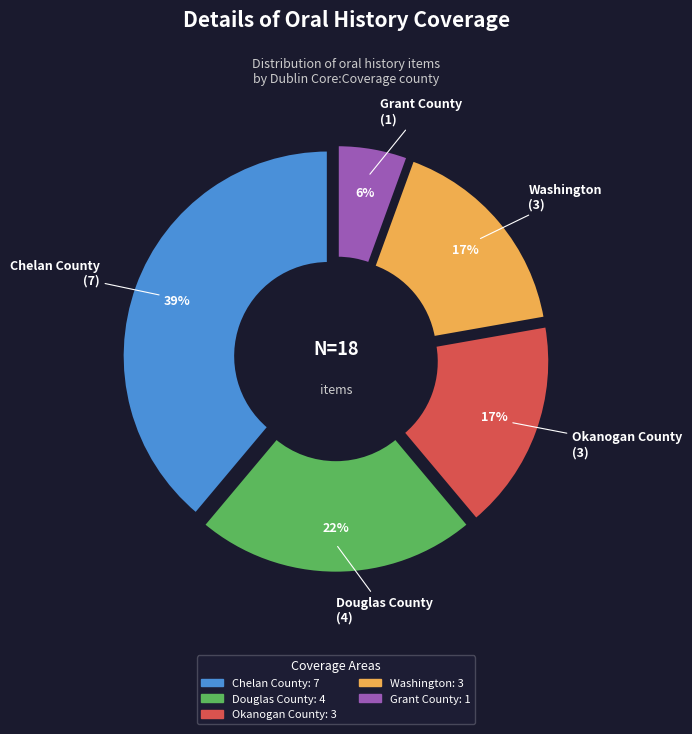

To the nearest percent, what is the difference between the largest and smallest slice percentages?

33%